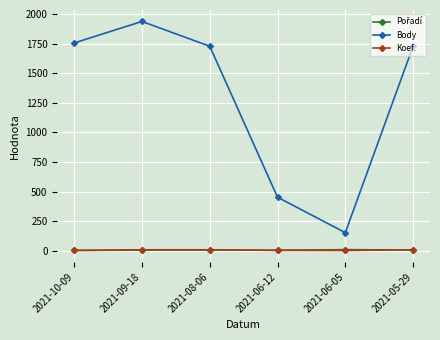

Which category has the highest value across all series?

2021-09-18